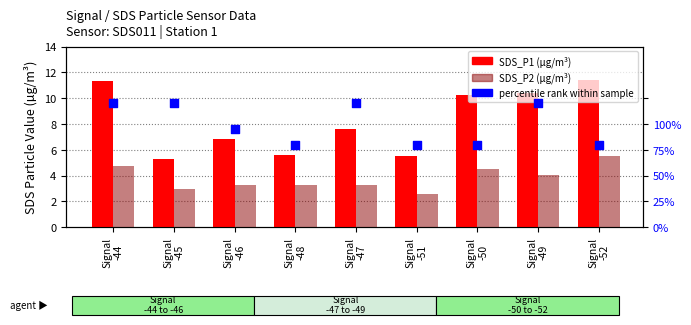

Which series has the widest spread of Y values?

SDS_P1 (µg/m³)